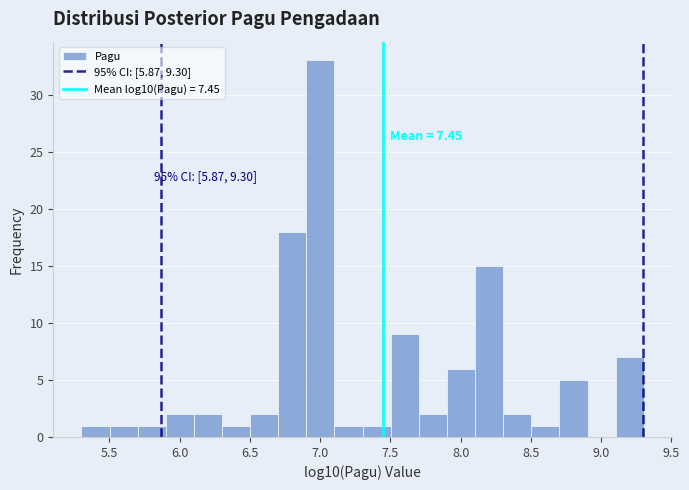

Which range on the x-axis has the tallest bar?

6.9 to 7.1